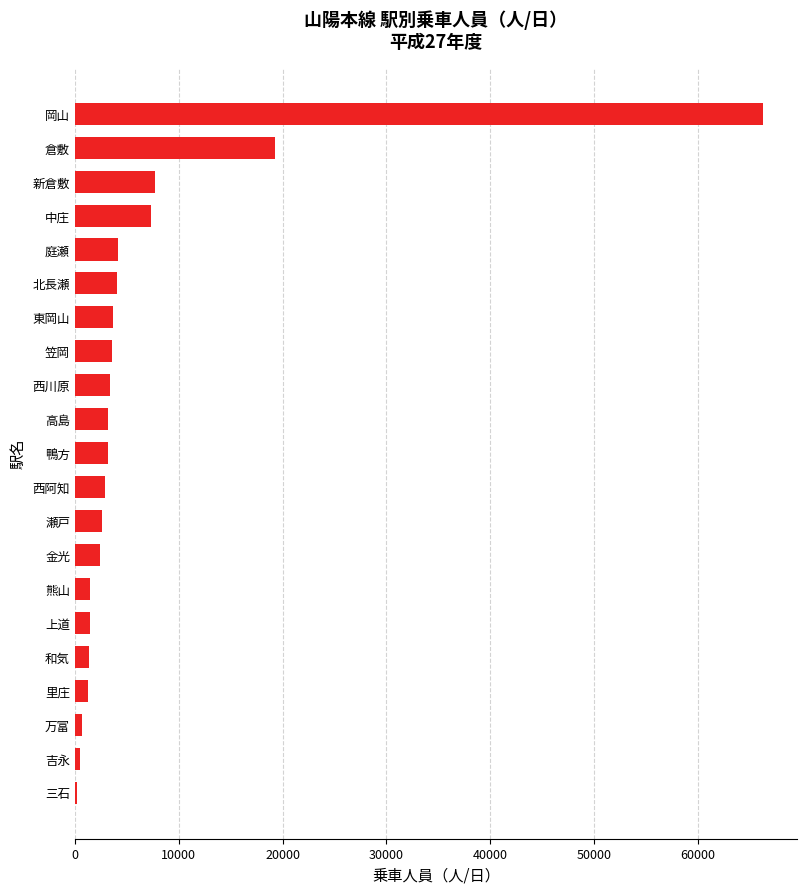

What is the ratio of the value at 金光 to the value at 北長瀬?

0.6